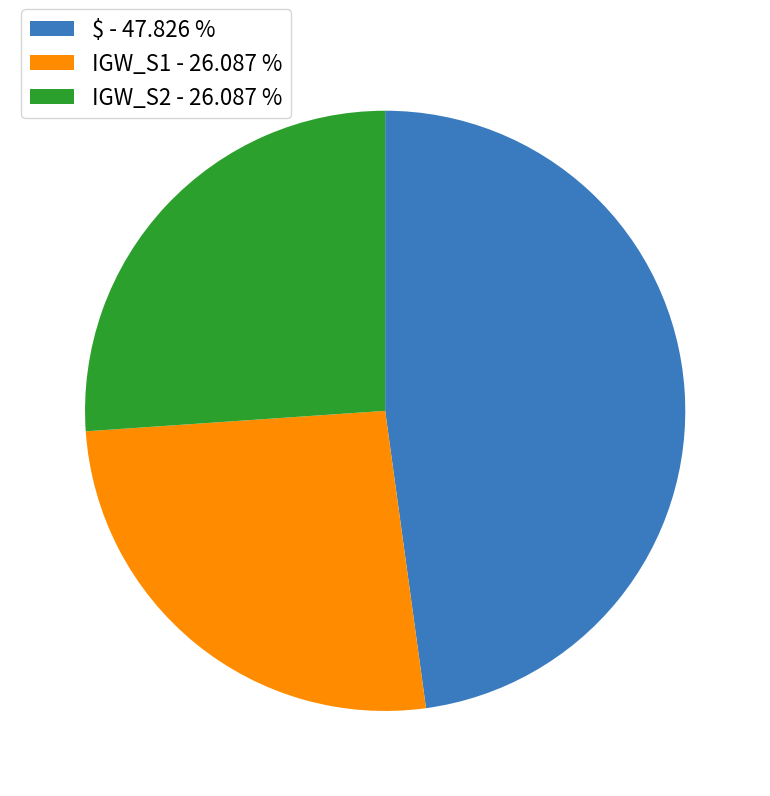

Is there a majority slice in this chart?

No